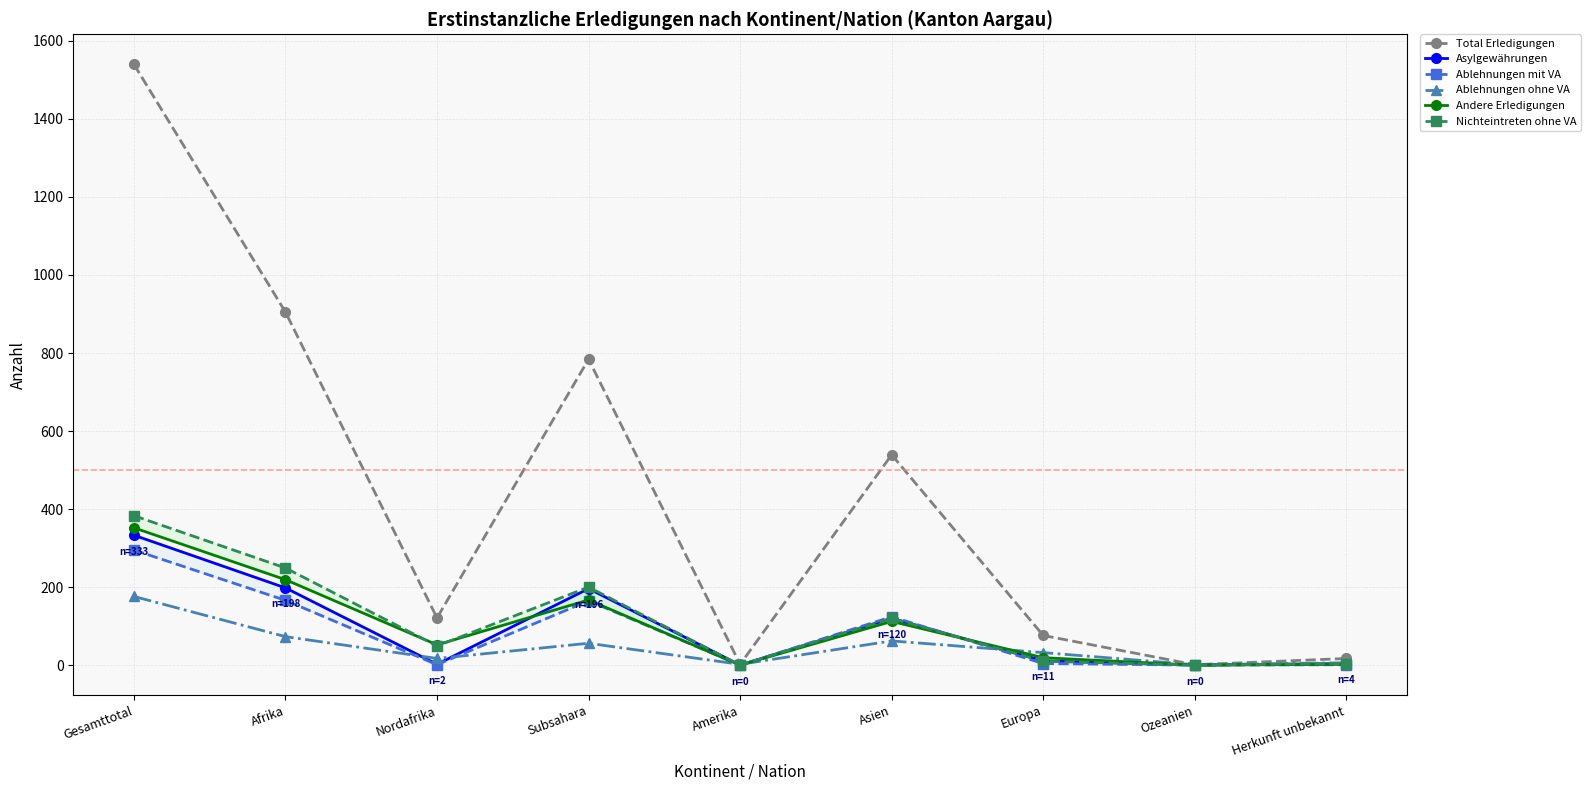

What is the sum of all Ablehnungen mit VA values?

756